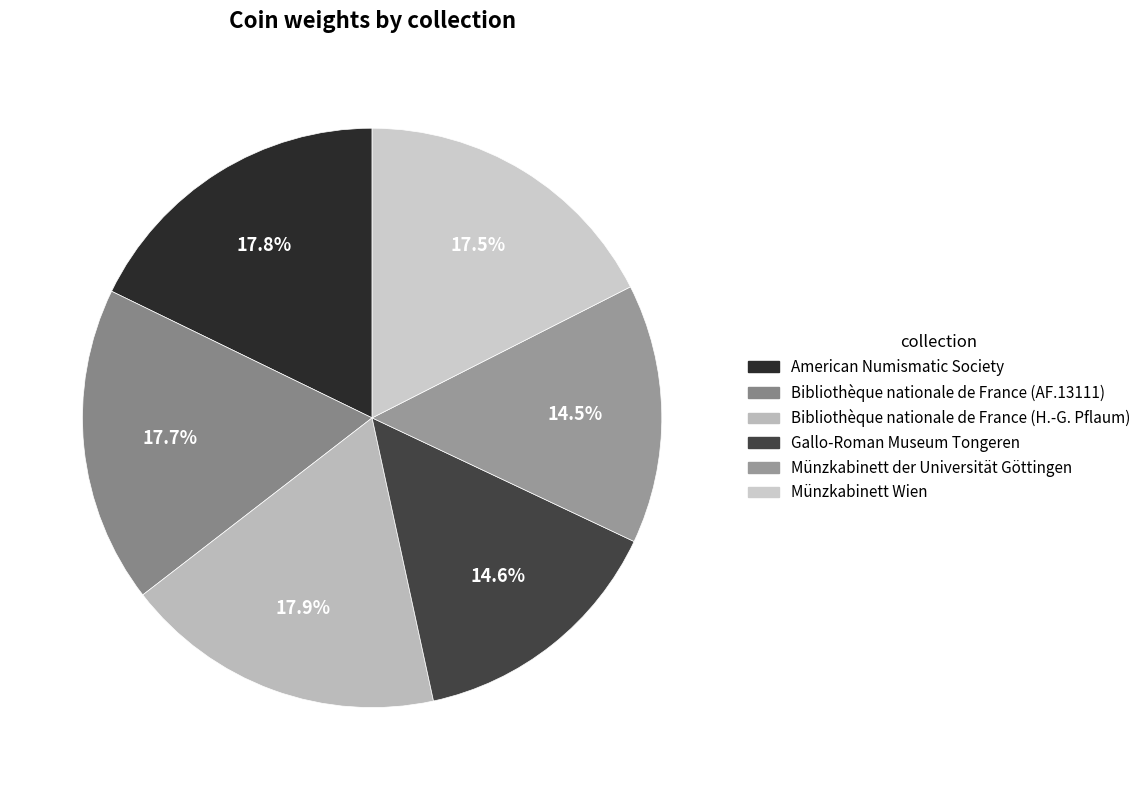

True or false: Münzkabinett Wien accounts for 11% of the total.

False